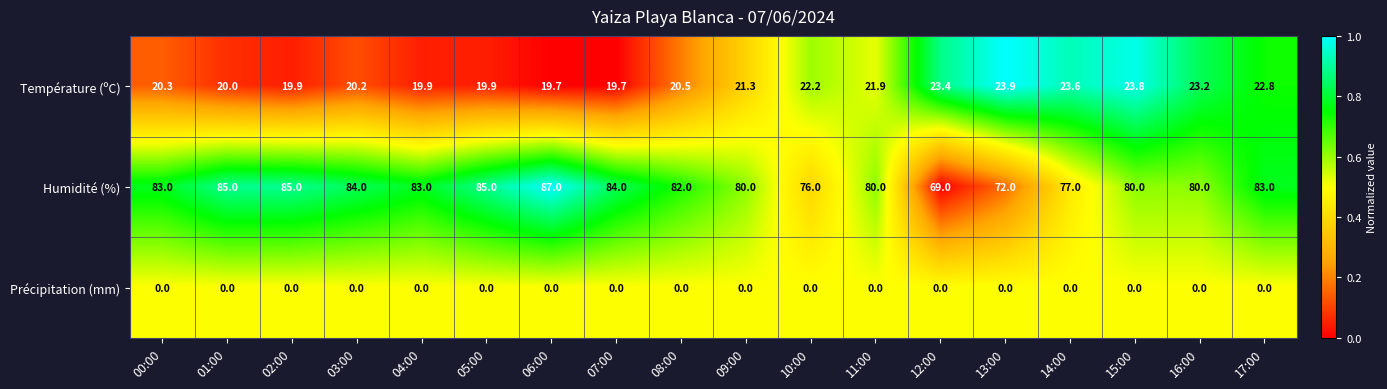

True or false: Précipitation (mm) has a value of 0.0 at 17:00.

True